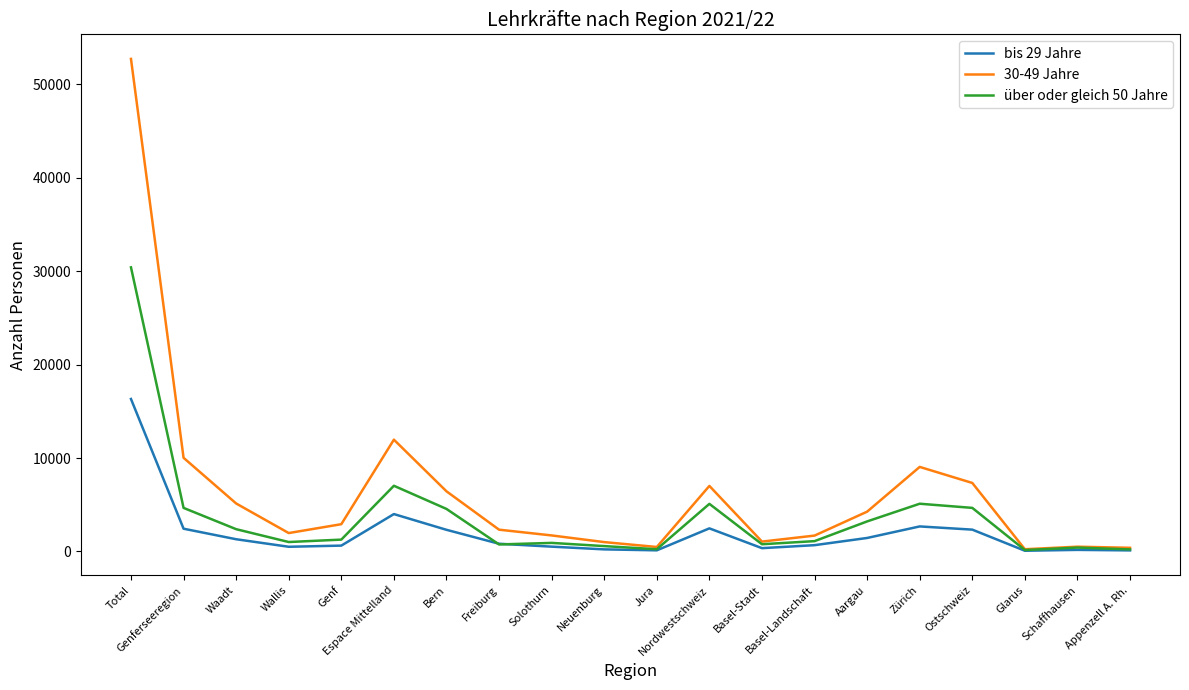

The bis 29 Jahre series shows 1308 at Waadt. True or false?

True